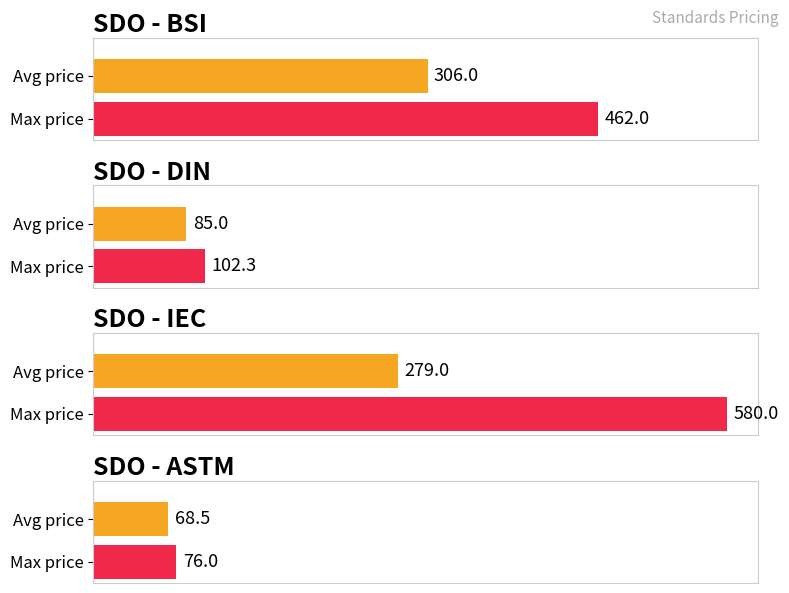

Is it true that Price (PDF) equals 432 at BS EN IEC 61326-2-6?

False